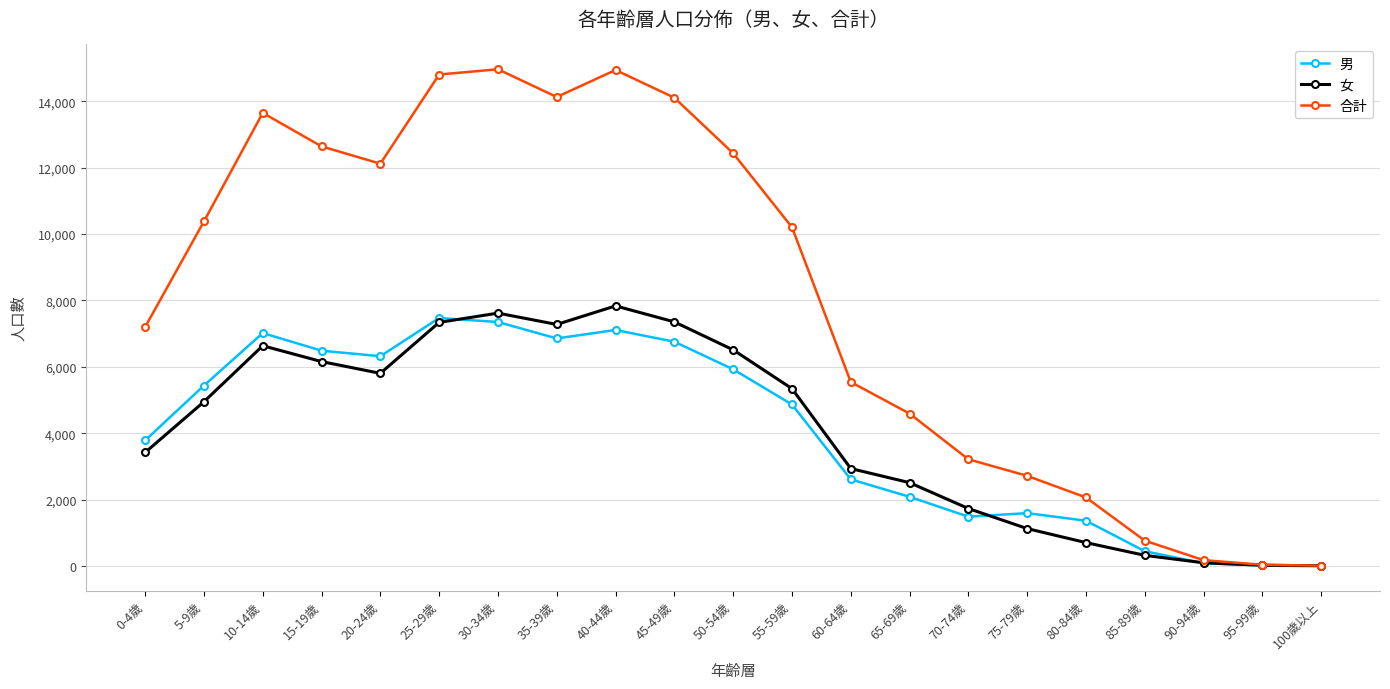

Which series has the widest spread of values?

合計